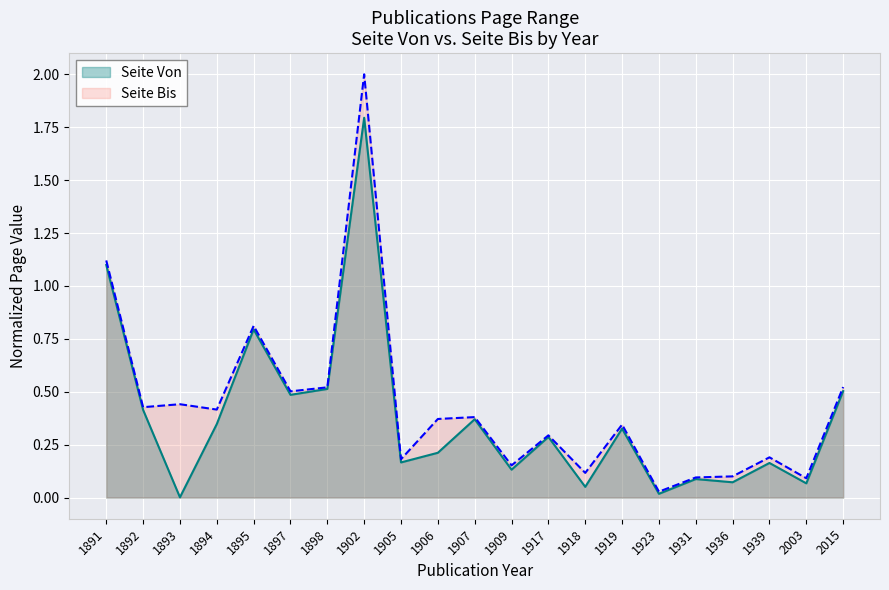

True or false: Seite Von and Seite Bis intersect in this chart.

False